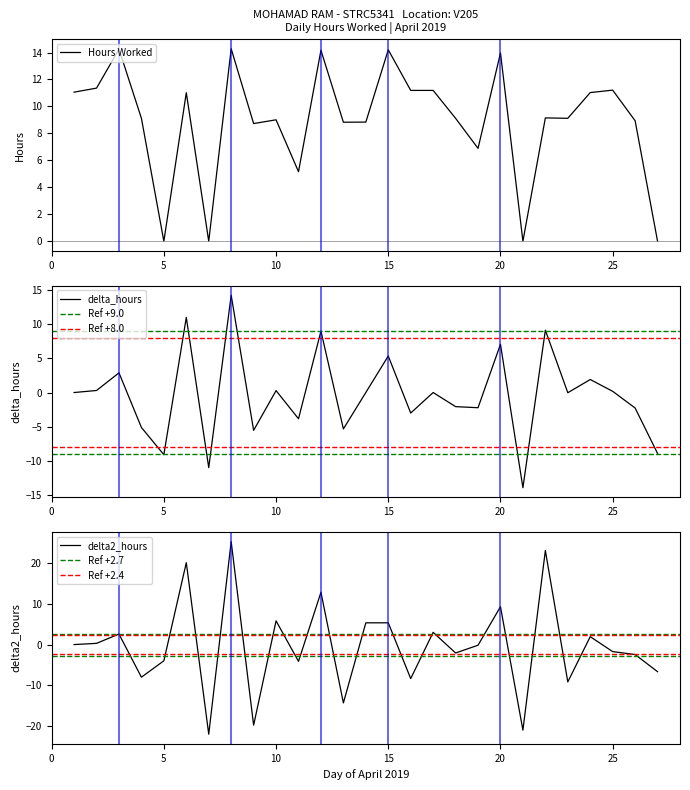

At which label does the data first exceed 9?

1